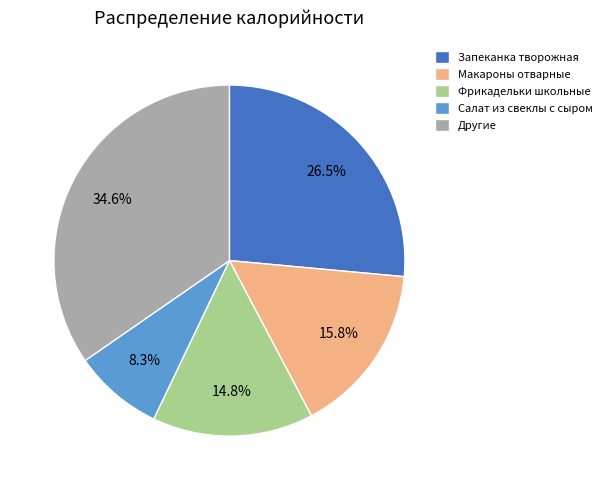

To the nearest percent, what is the difference between the largest and smallest slice percentages?

26%